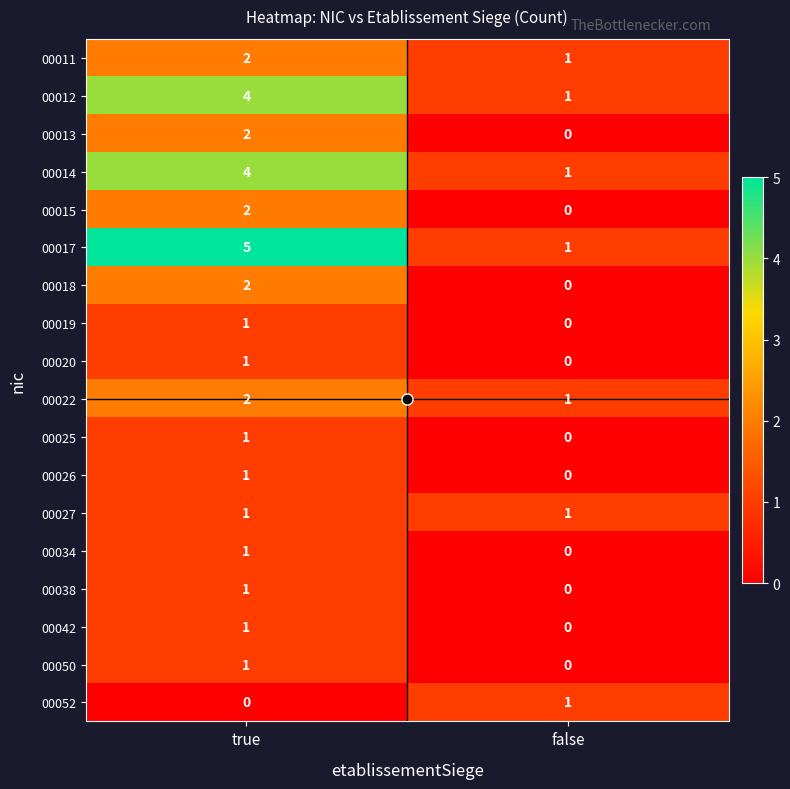

Which series has the widest spread of values?

00017